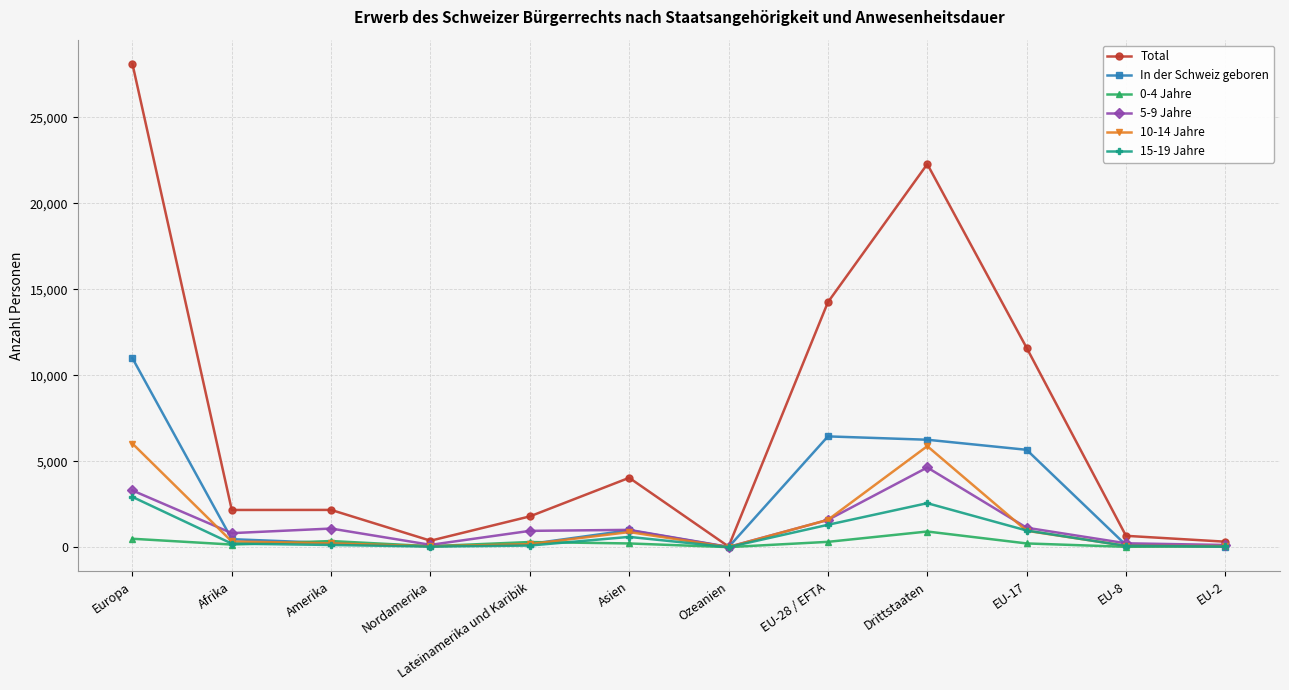

List the series in order of their peak value, highest first.

Total, In der Schweiz geboren, 10-14 Jahre, 5-9 Jahre, 15-19 Jahre, 0-4 Jahre